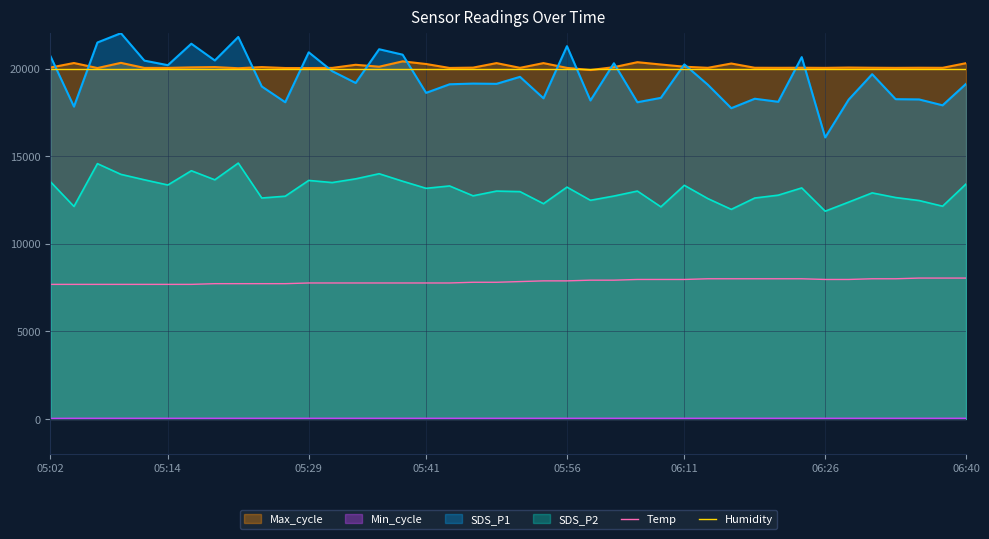

What is the highest value of the Humidity series?

19980.0